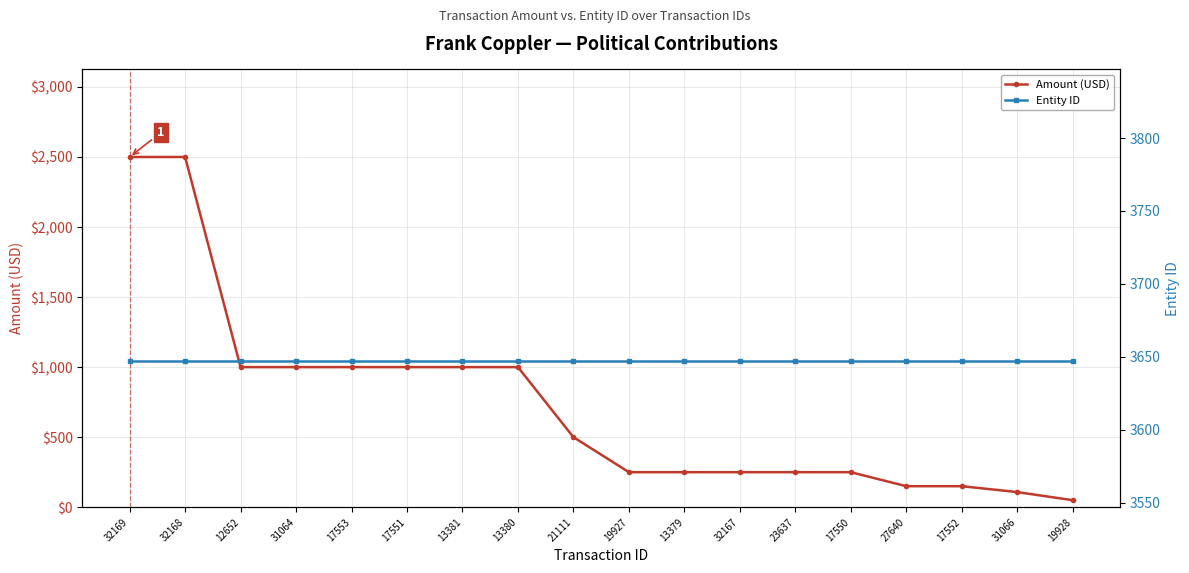

Reading left to right, list all the values displayed in this chart.

Amount (USD): 32169=2500	32168=2500	12652=1000	31064=1000	17553=1000	17551=1000	13381=1000	13380=1000	21111=500	19927=250	13379=250	32167=250	23637=250	17550=250	27640=150	17552=150	31066=108	19928=50
Entity ID: 32169=3647	32168=3647	12652=3647	31064=3647	17553=3647	17551=3647	13381=3647	13380=3647	21111=3647	19927=3647	13379=3647	32167=3647	23637=3647	17550=3647	27640=3647	17552=3647	31066=3647	19928=3647